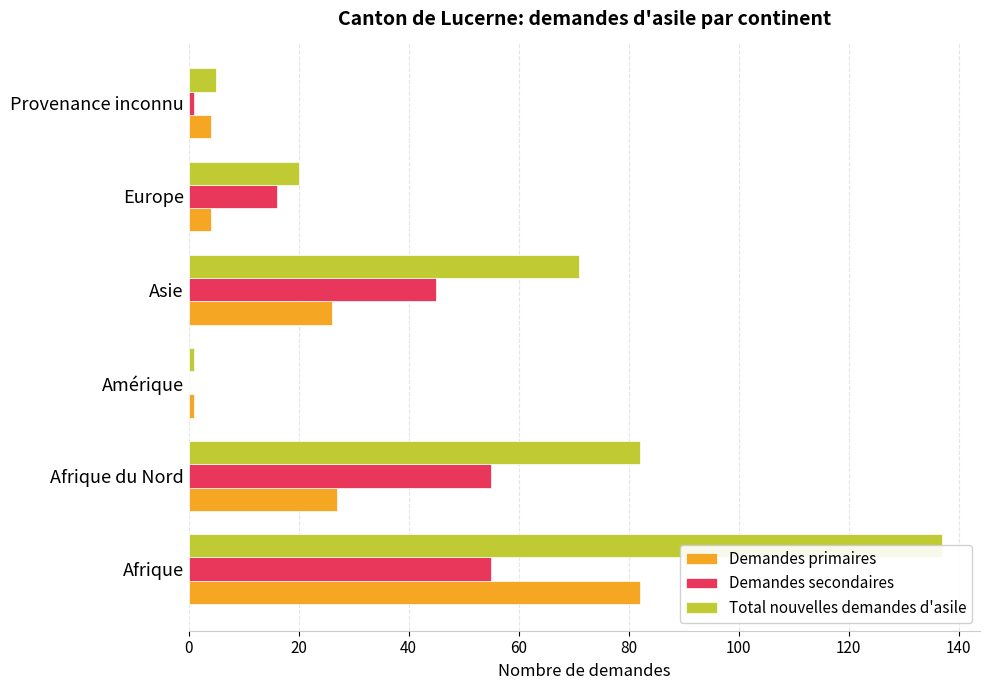

Rank the series by their average value, from highest to lowest.

Total nouvelles demandes d'asile, Demandes secondaires, Demandes primaires